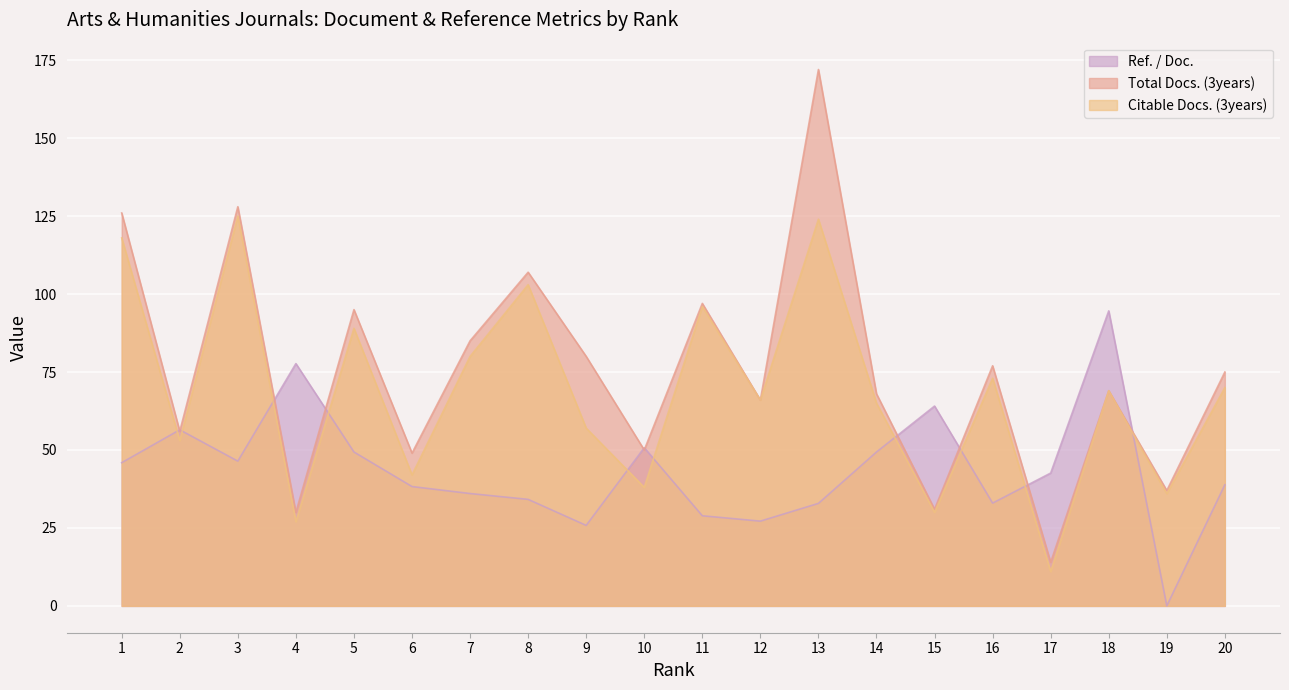

In Total Docs. (3years), how many points are lower than both neighbors (excluding endpoints)?

8